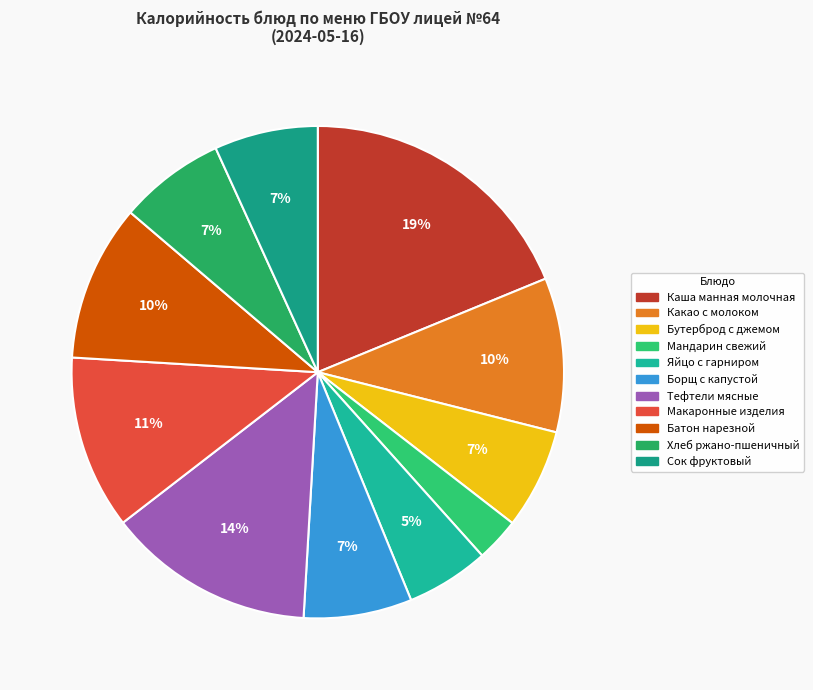

What percentage is the Батон нарезной slice, to the nearest percent?

10%